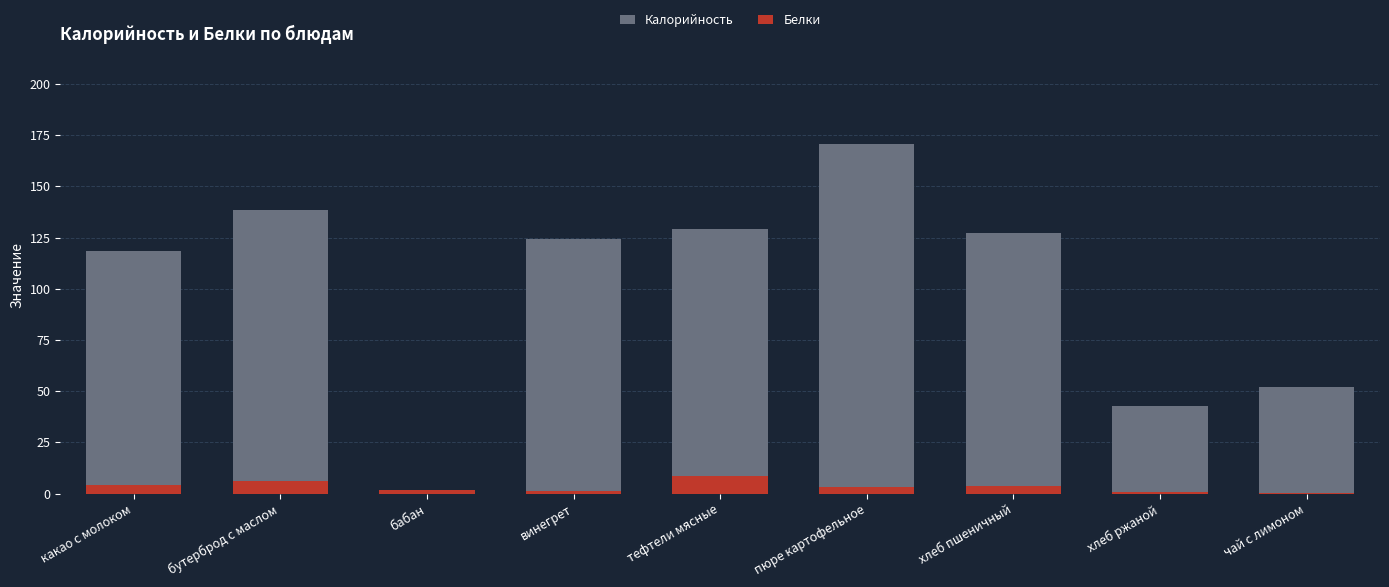

At which category is the sum across all series the highest?

пюре картофельное